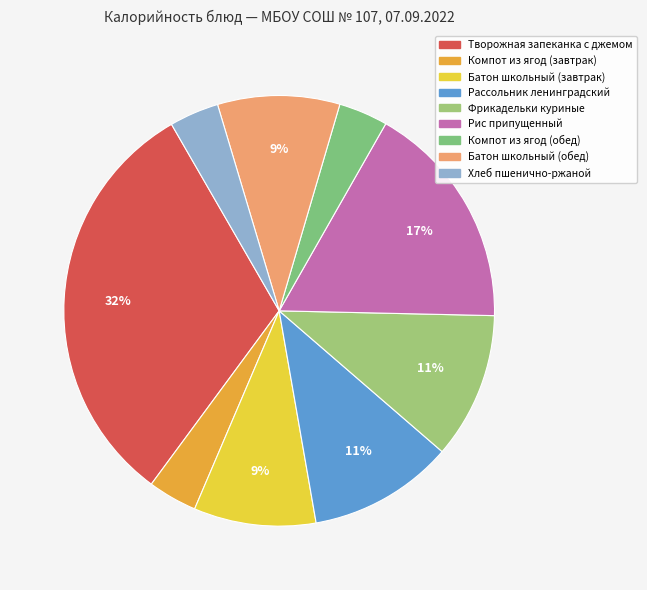

Which slice is the largest?

Творожная запеканка с джемом